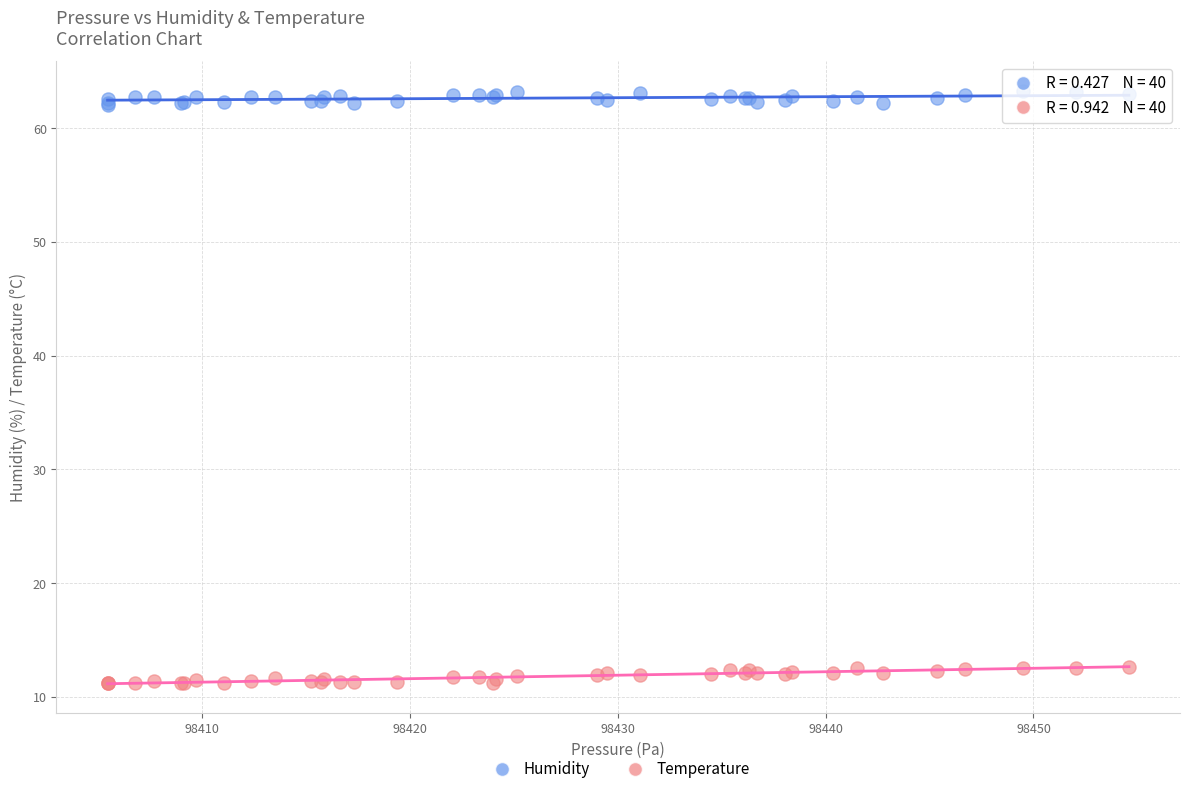

Which series contains the lowest Y value?

Temperature